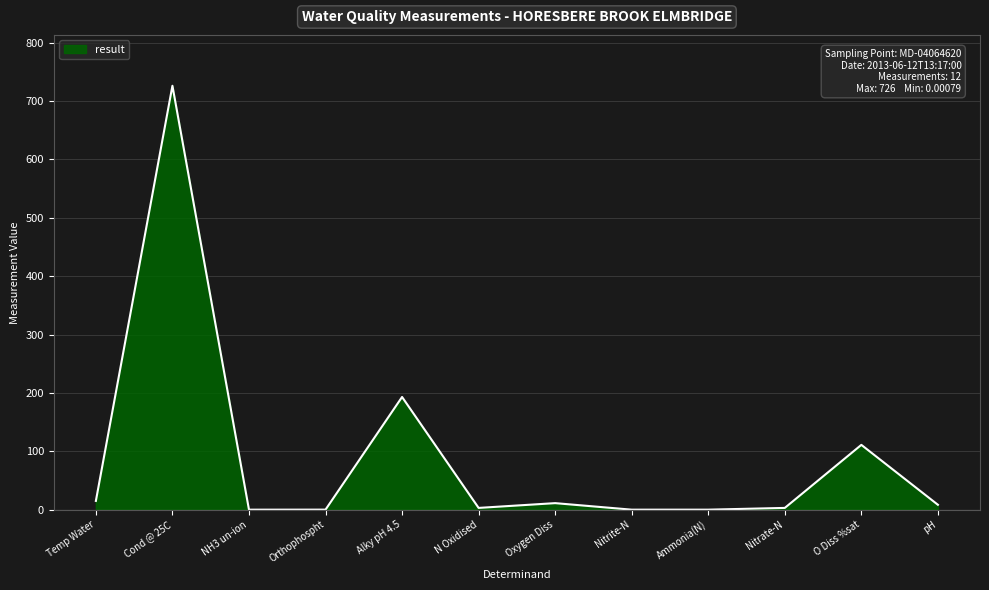

What is the difference between the values at O Diss %sat and Ammonia(N)?

111.0